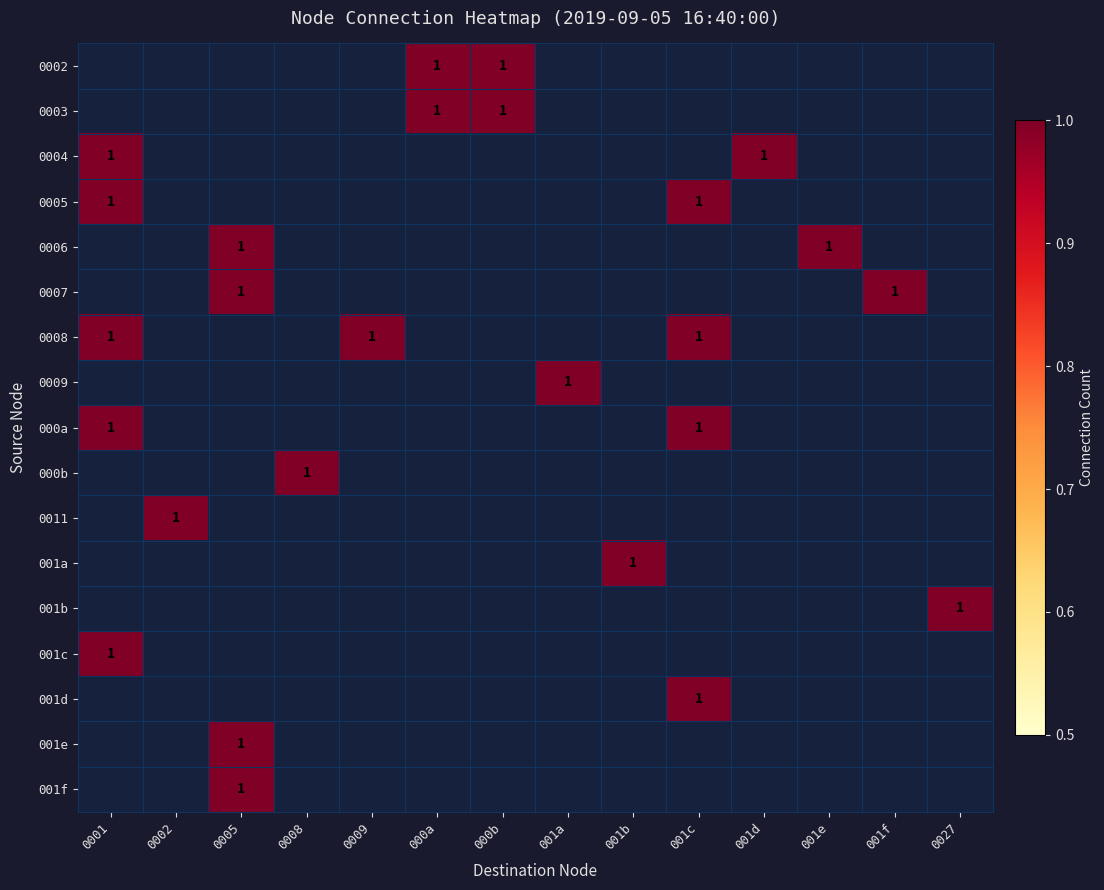

Is it true that 001d equals 1 at 001c?

True